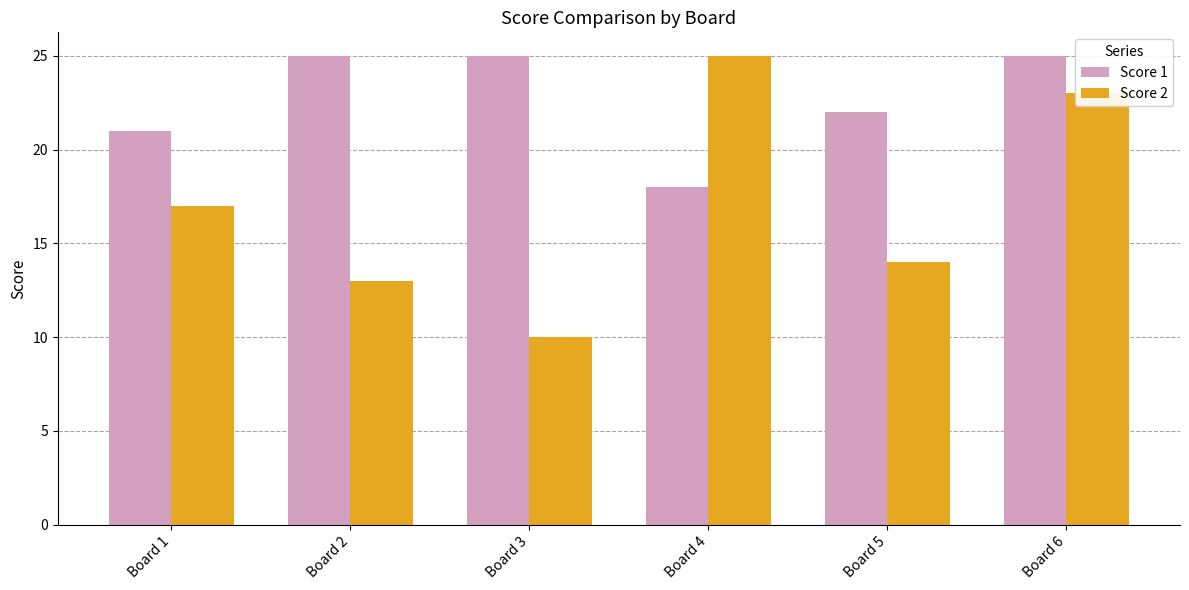

Which series changed the most between Board 2 and Board 6?

Score 2